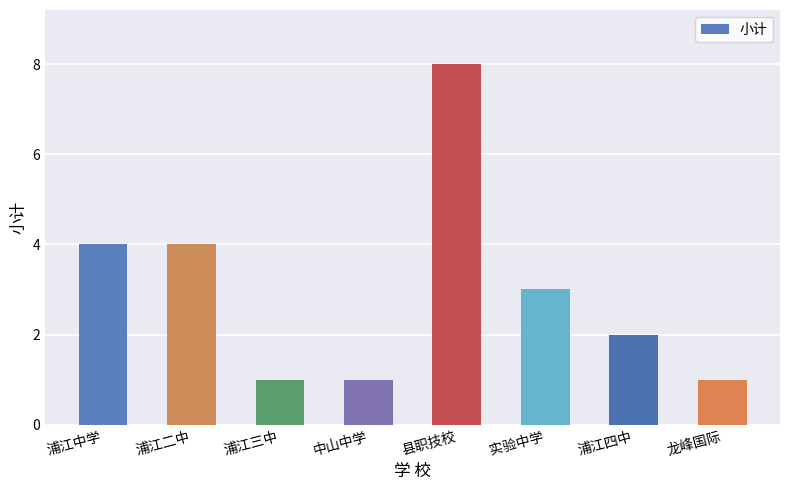

The chart shows a value of 12 at 县职技校. True or false?

False